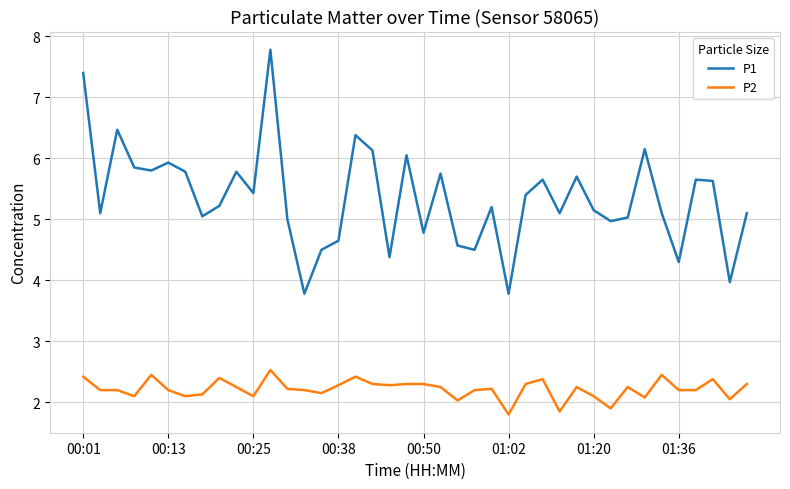

True or false: P1 has more than 2 points higher than both neighbors.

True